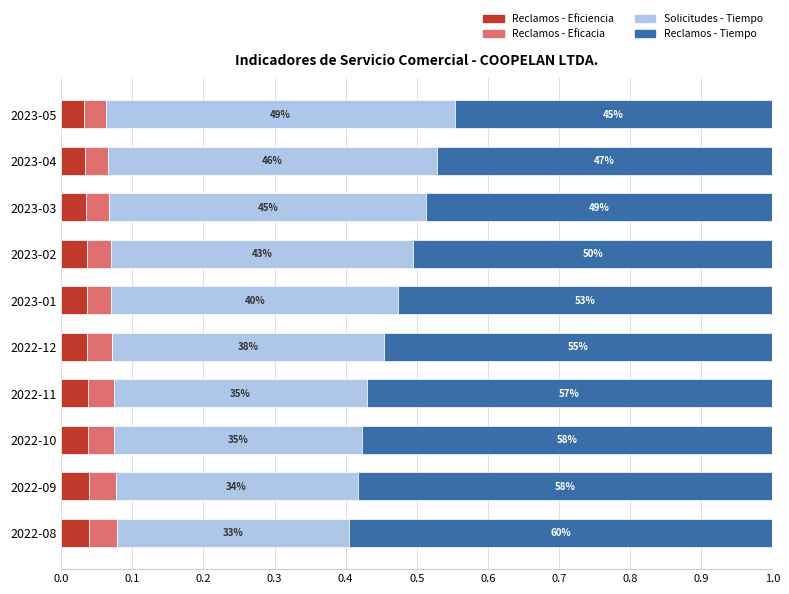

What are all the series names shown in the legend?

Reclamos - Eficiencia, Reclamos - Eficacia, Solicitudes - Tiempo, Reclamos - Tiempo